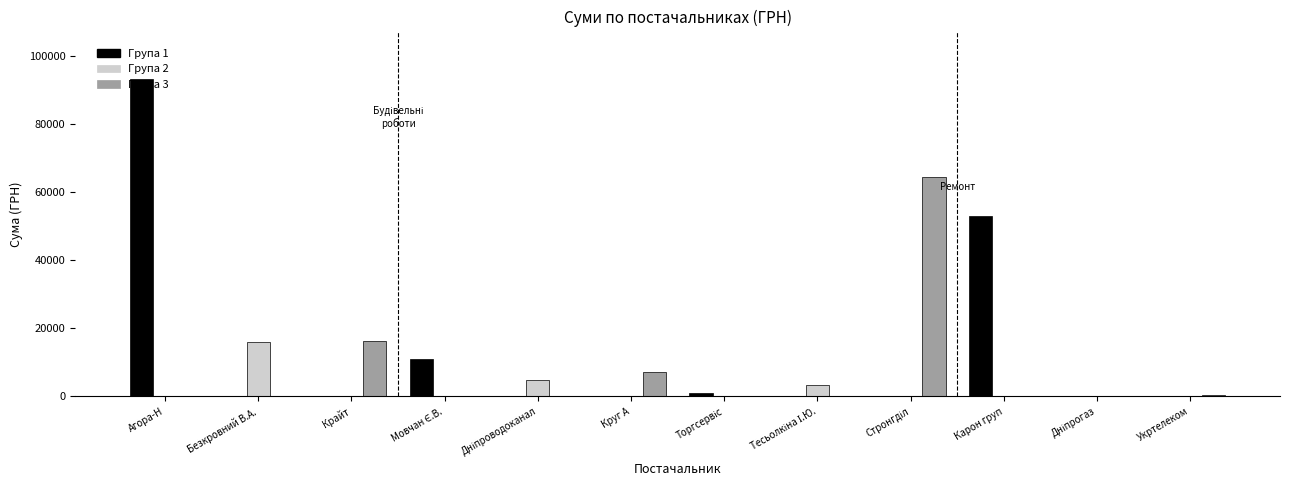

At which label does Група 1 reach its peak?

Агора-Н